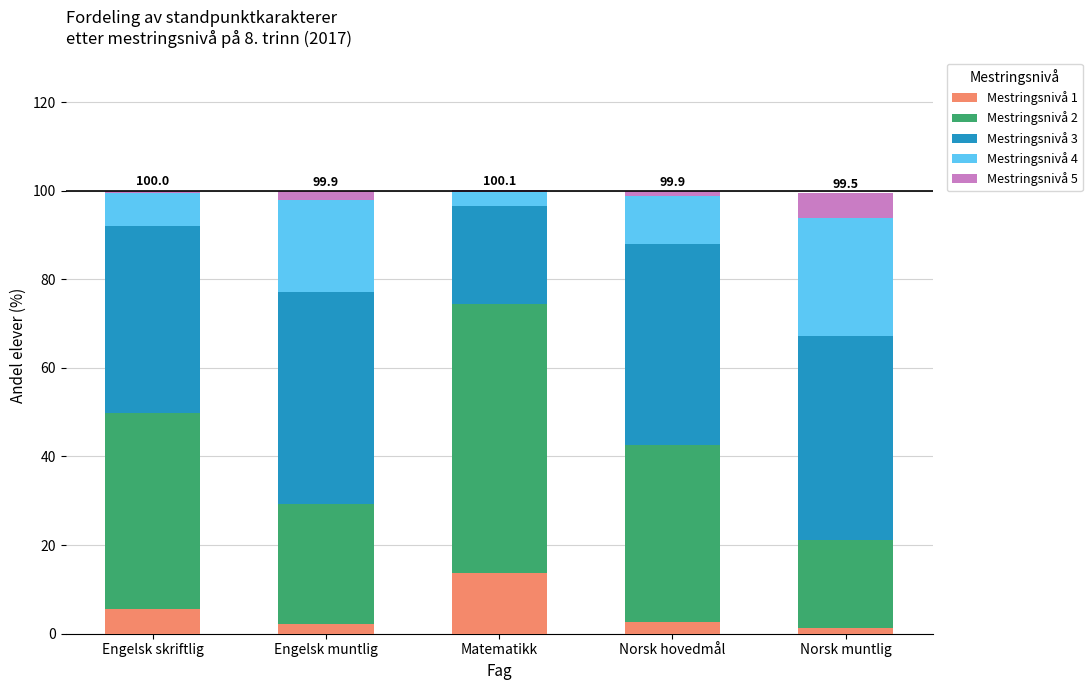

What is the sum of all Mestringsnivå 1 values?

25.5